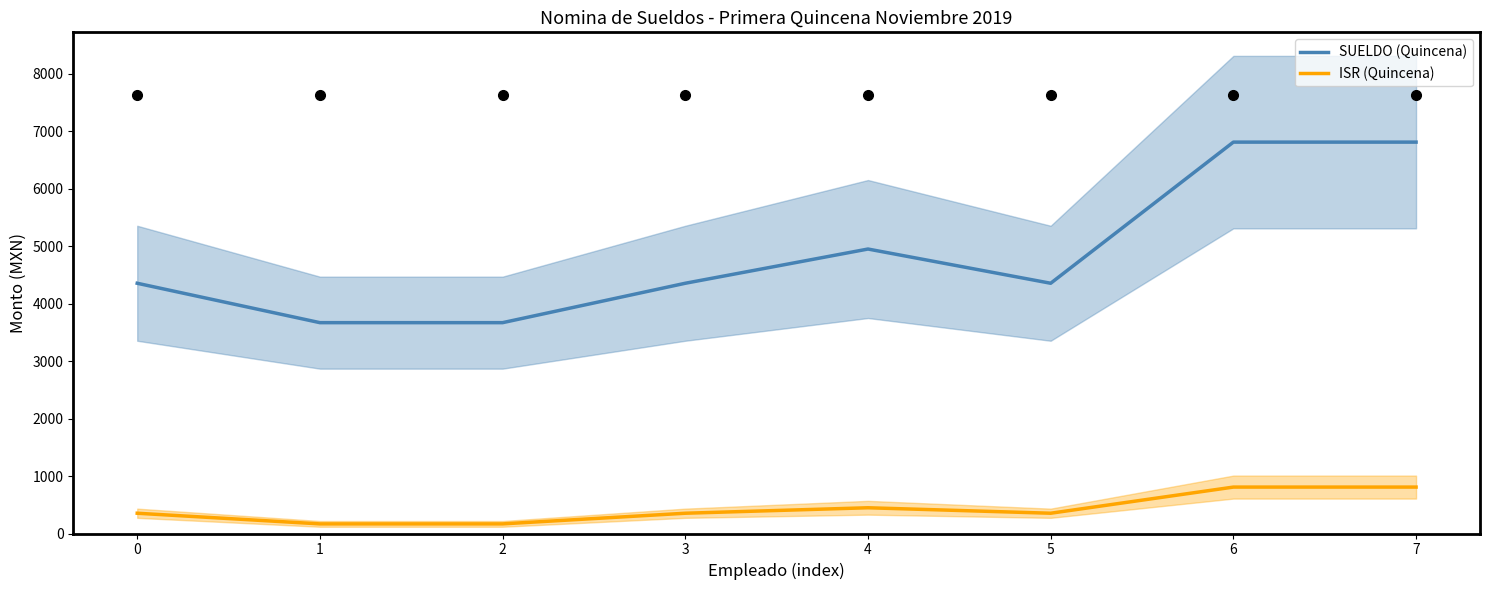

What is the minimum value for SUELDO (Quincena)?

3667.2